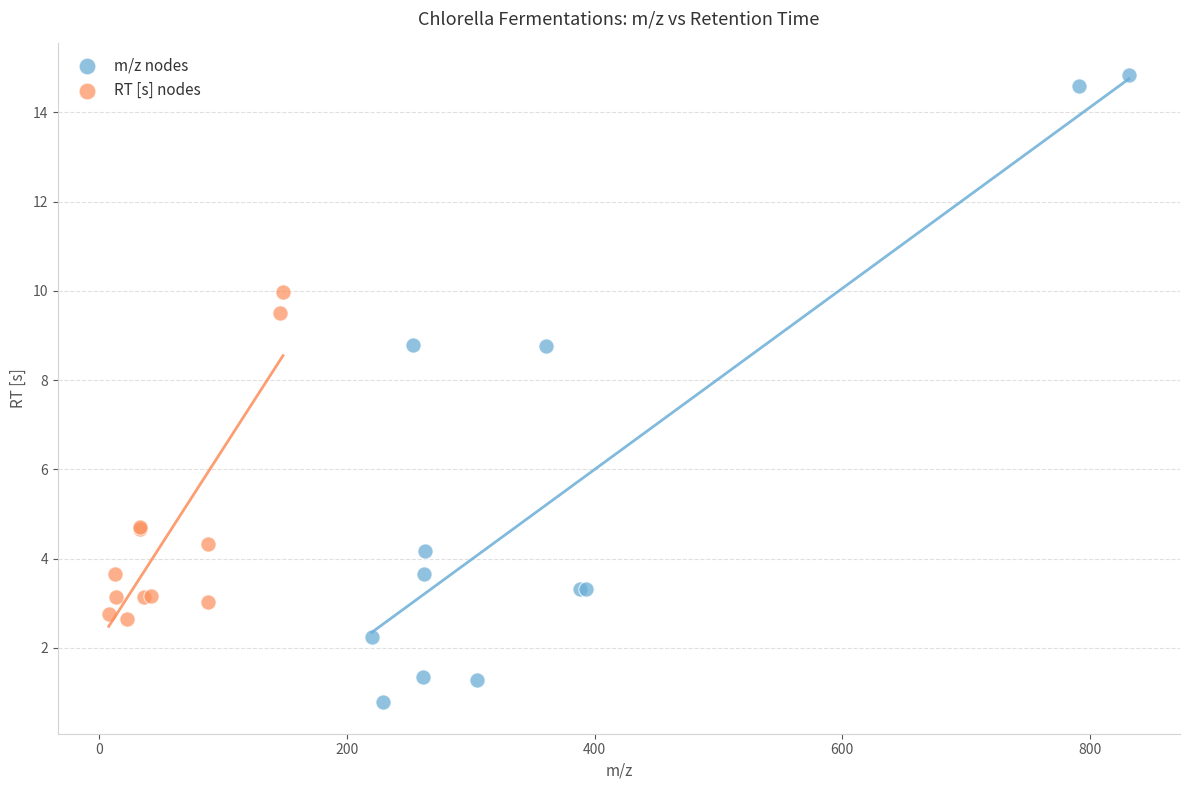

What are all the series names shown in the legend?

m/z nodes, RT [s] nodes